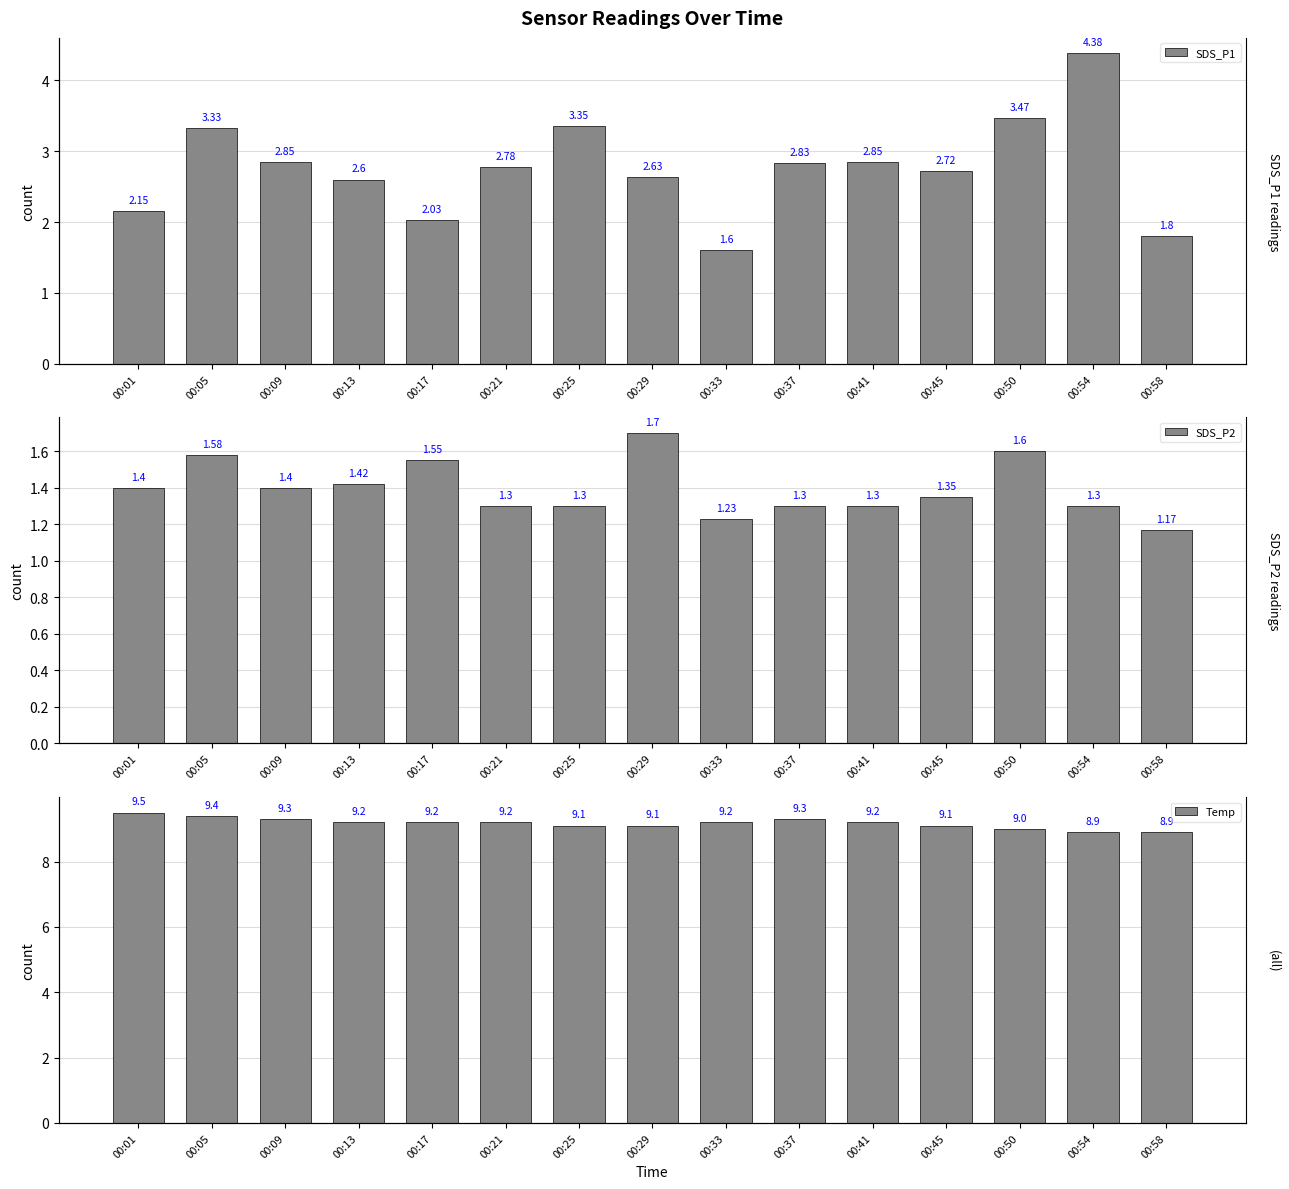

Which label corresponds to the smallest value in the chart?

00:58